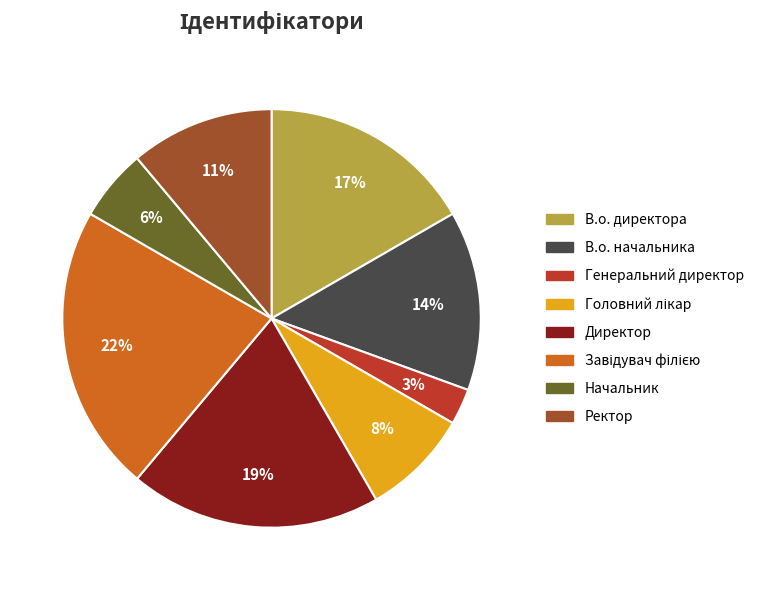

Is there a majority slice in this chart?

No